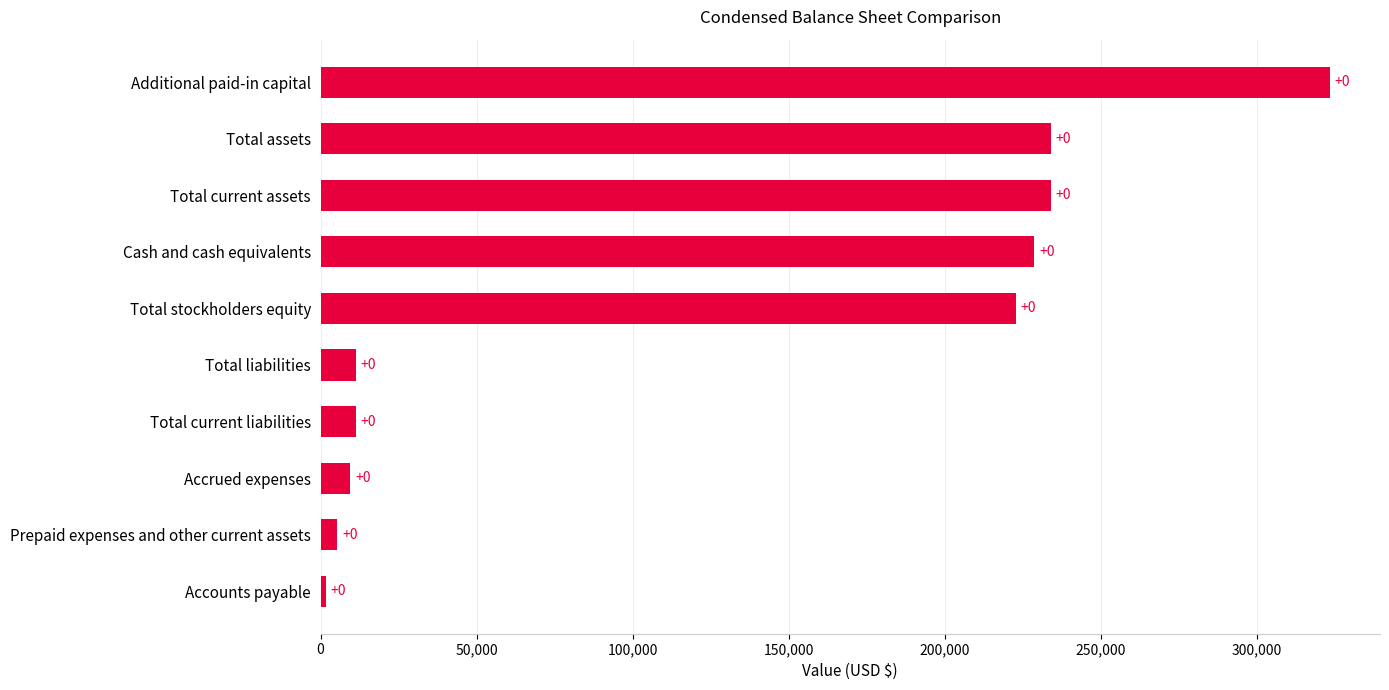

How many bars are there in total?

10